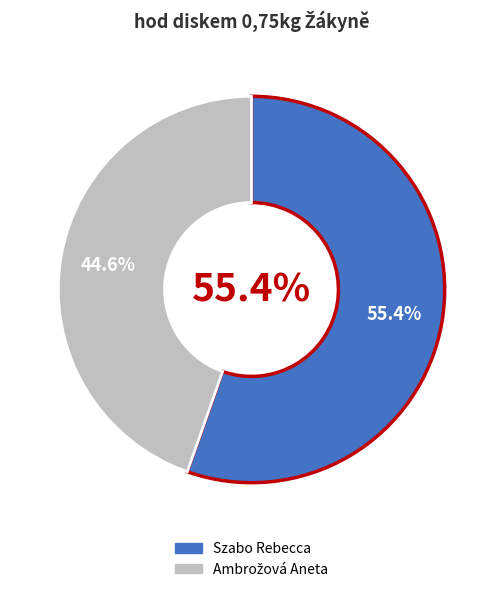

Is it true that Ambrožová Aneta is 51% of the pie?

False